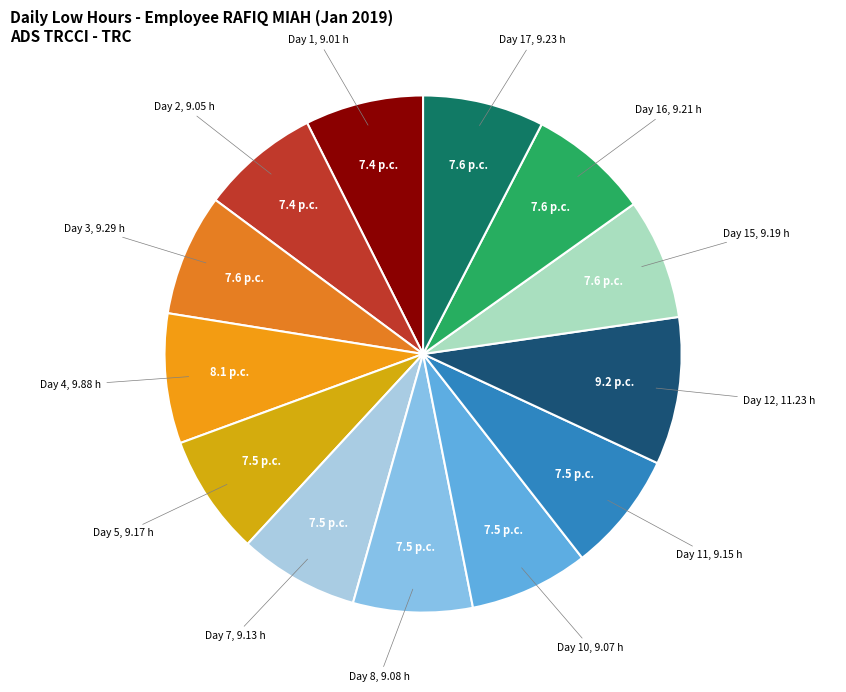

How many segments does this pie chart have?

13